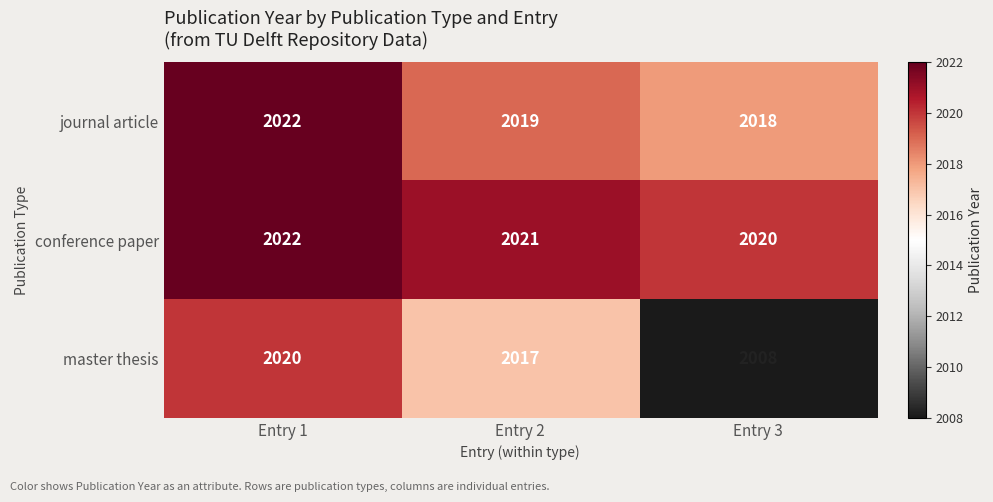

Which series has the largest total across all categories?

conference paper